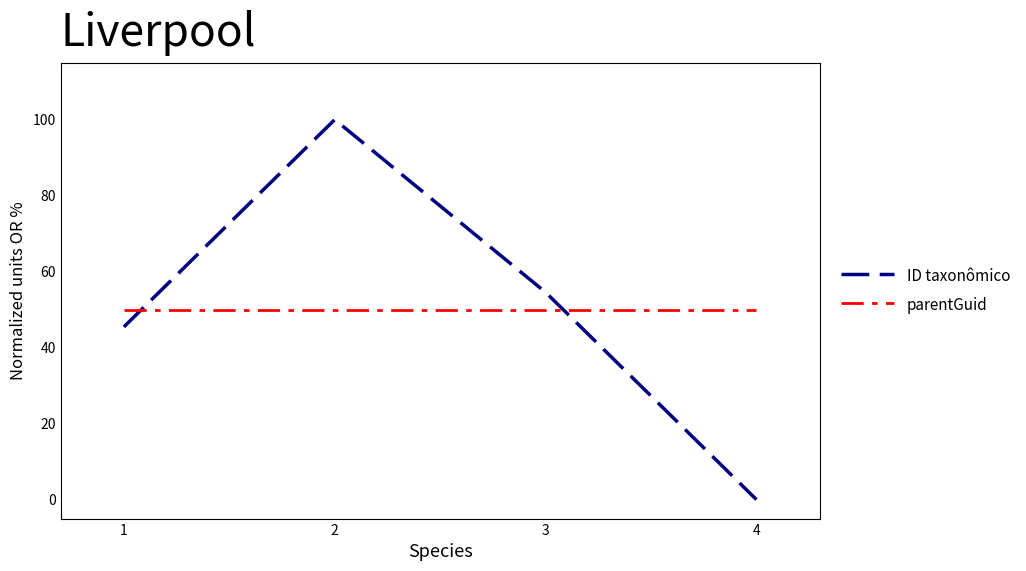

Reading left to right, list all the values displayed in this chart.

ID taxonômico: 45.5	100.0	54.5	0.0
parentGuid: 50.0	50.0	50.0	50.0